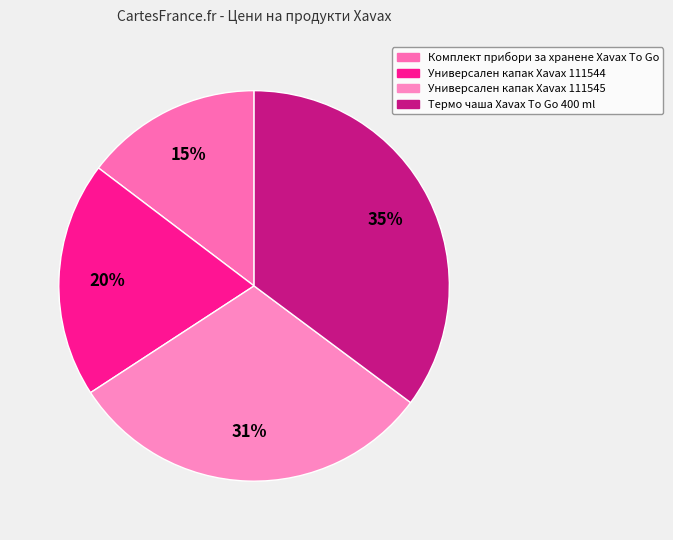

Does any single category account for the majority?

No